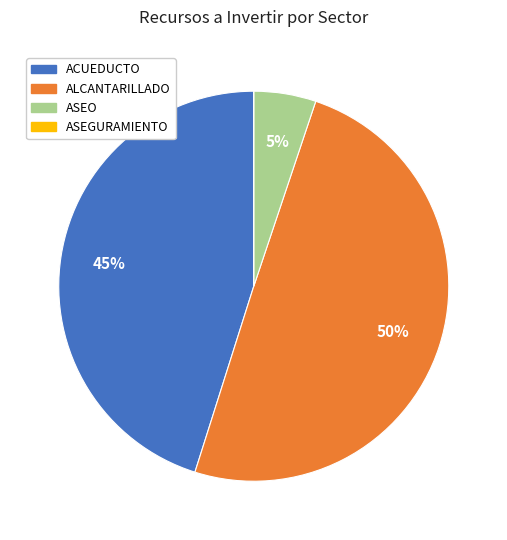

Is ACUEDUCTO the majority of the pie?

No